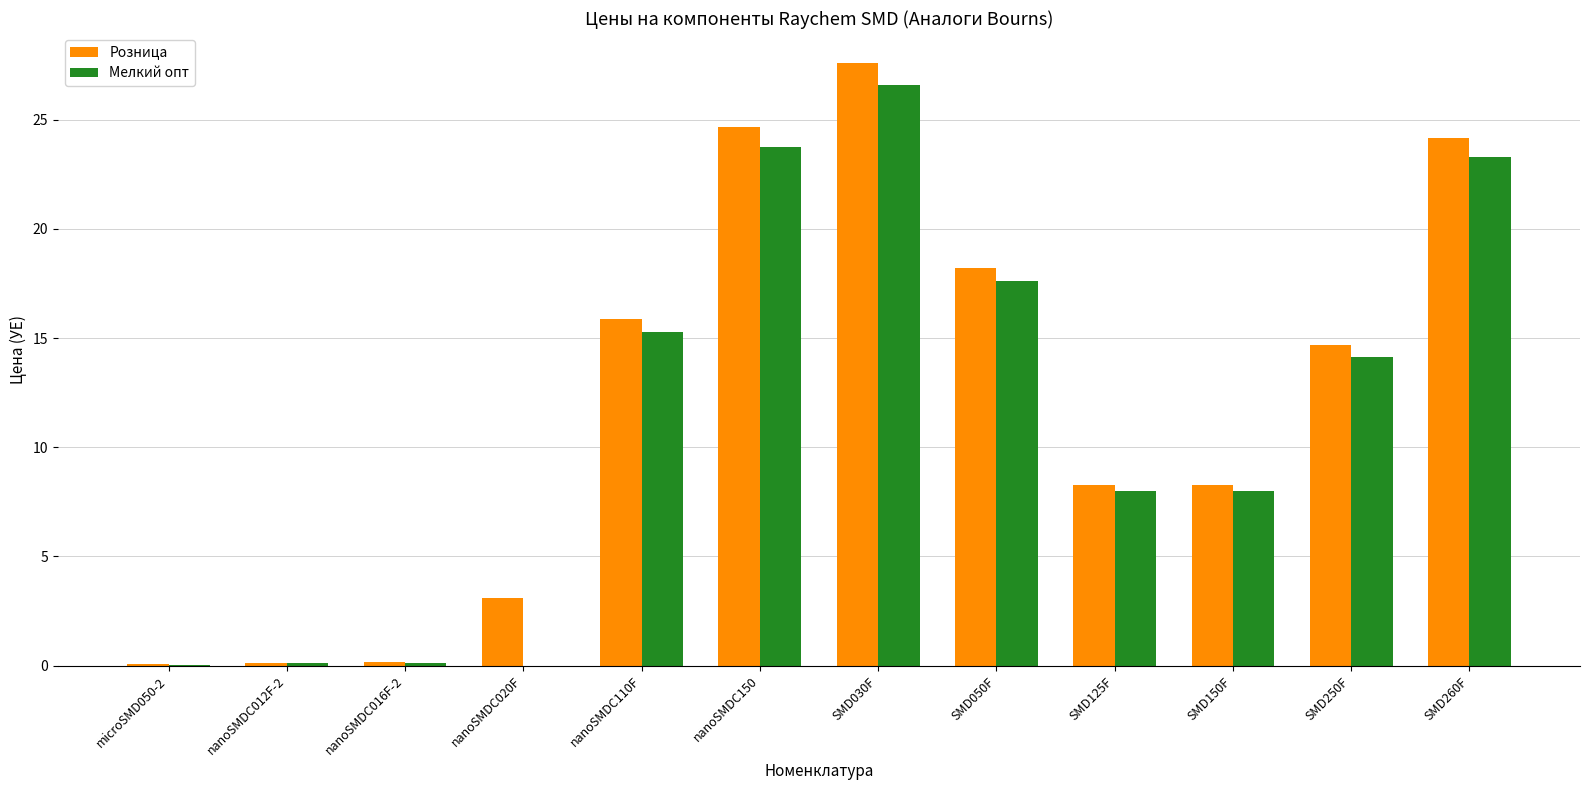

At which label does Мелкий опт first exceed 14?

nanoSMDC110F